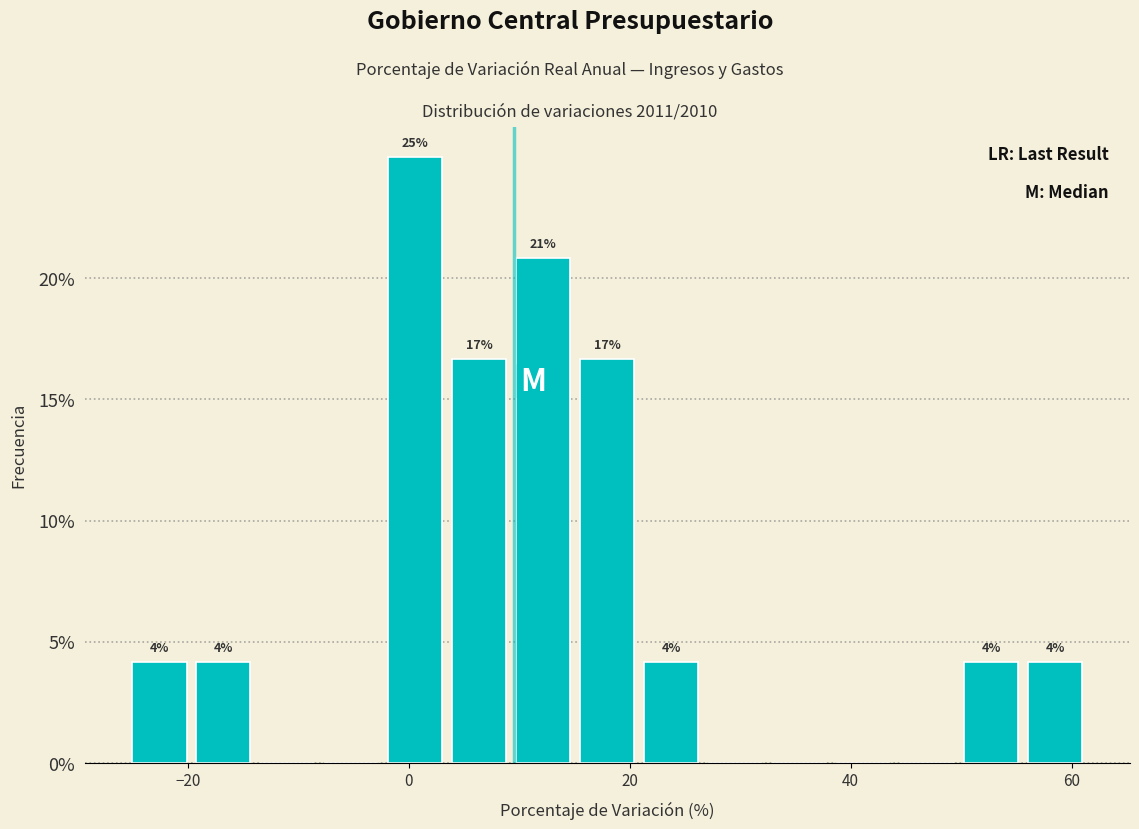

Read against the x-axis, roughly where is the centre of the tallest bar?

0